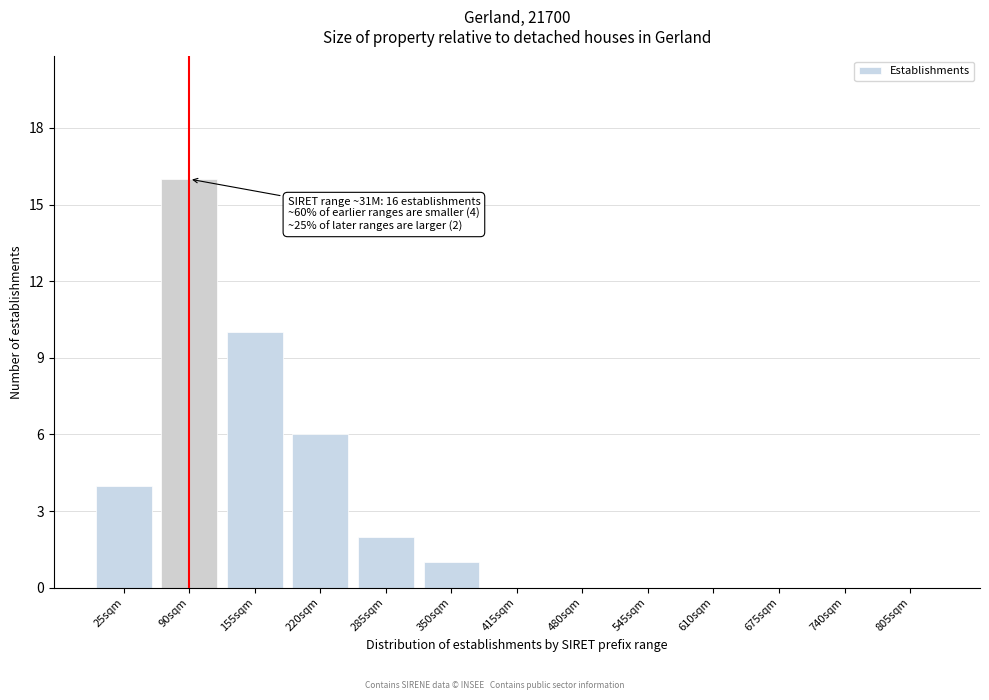

Reading left to right, transcribe all the data shown in this chart.

25sqm=4	90sqm=16	155sqm=10	220sqm=6	285sqm=2	350sqm=1	415sqm=0	480sqm=0	545sqm=0	610sqm=0	675sqm=0	740sqm=0	805sqm=0